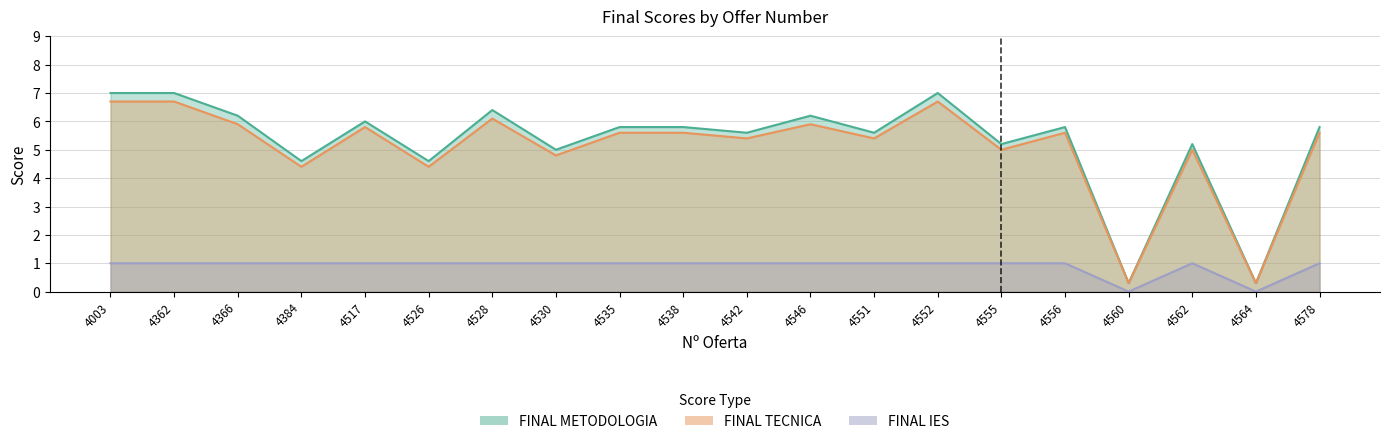

What is the difference between the highest and lowest values at 4538?

4.8